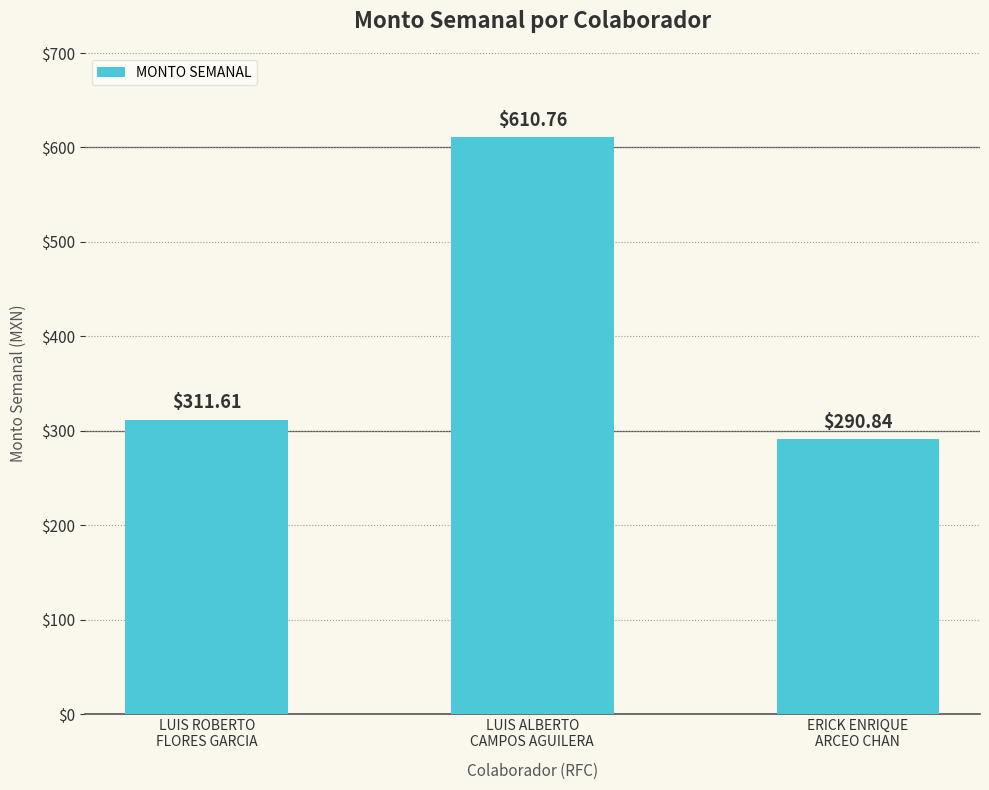

Where does the data first go above 311?

LUIS ROBERTO
FLORES GARCIA